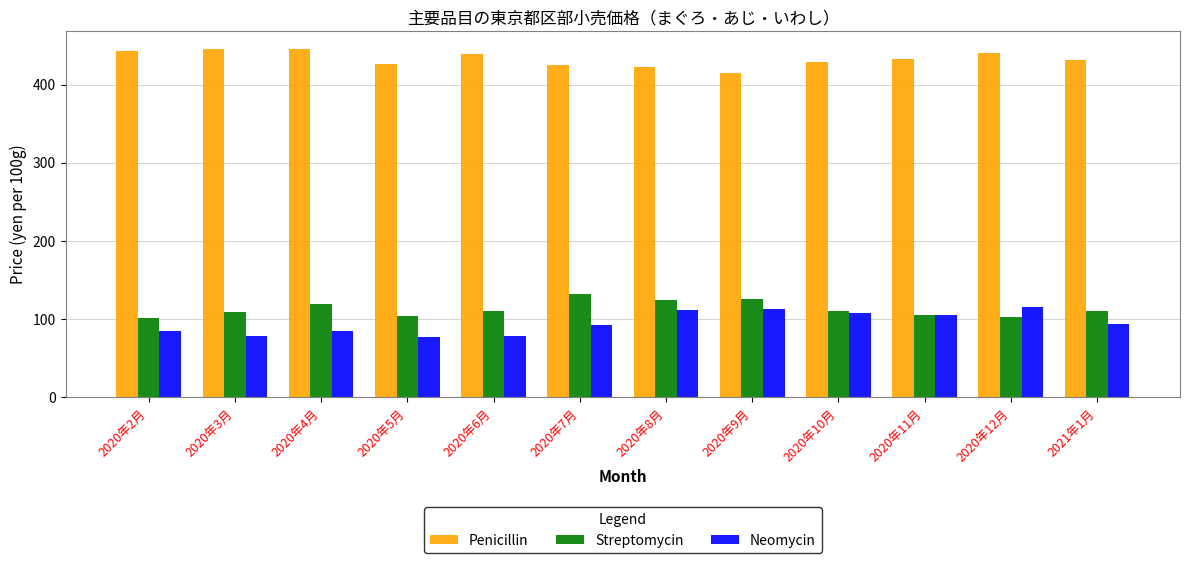

What is the label of the 11th bar from the right?

2020年3月